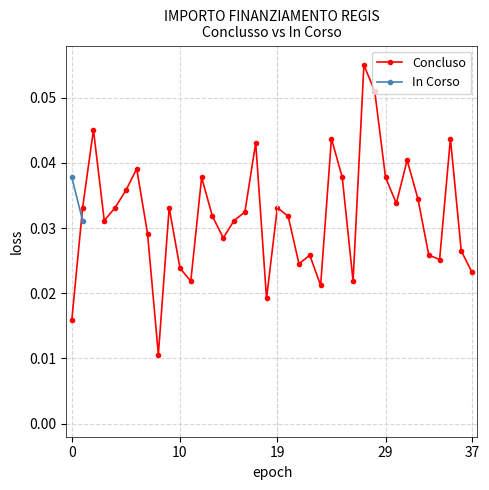

Is it true that the value at 0 is 0.0?

True